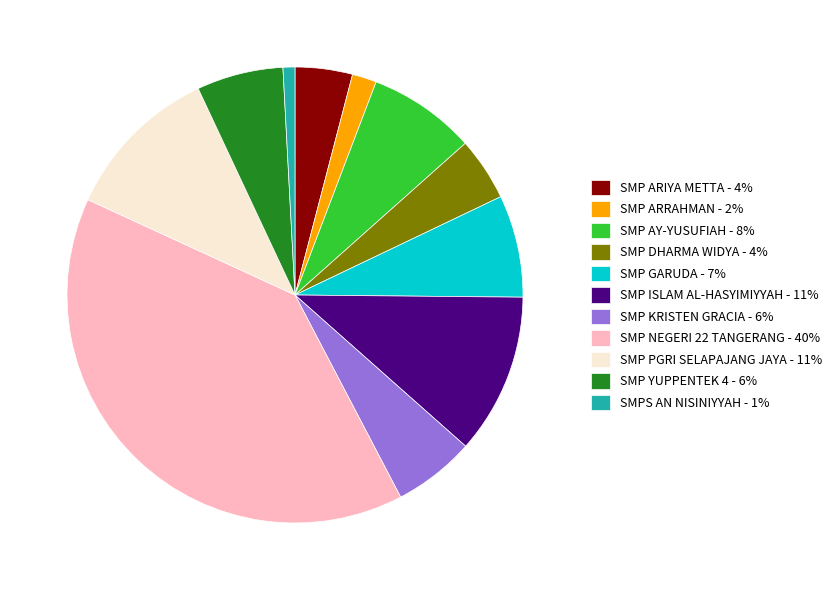

Does any single category account for the majority?

No